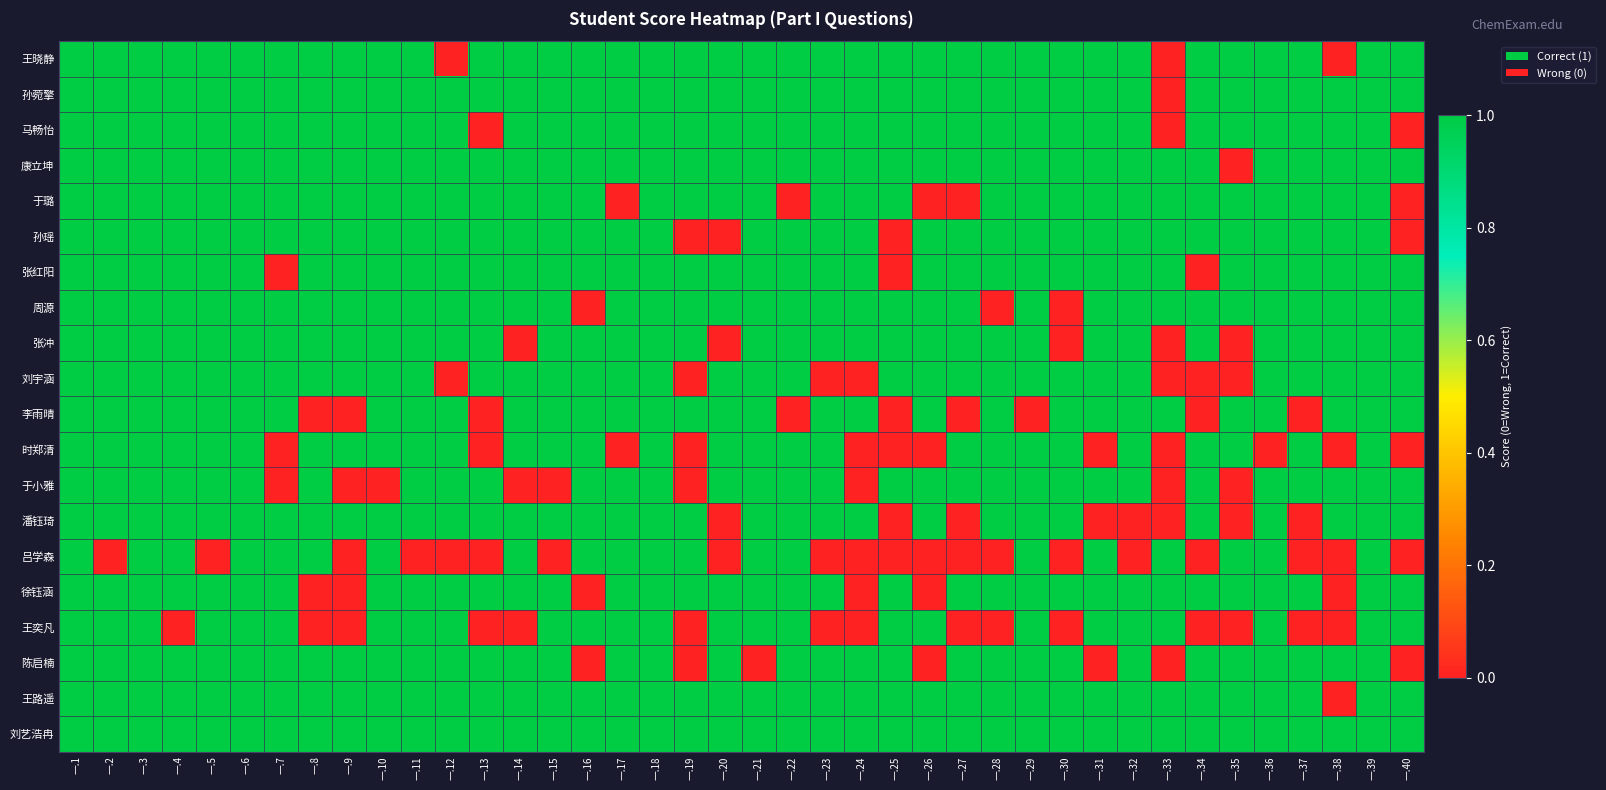

What is the total value across all series at 一.22?

18